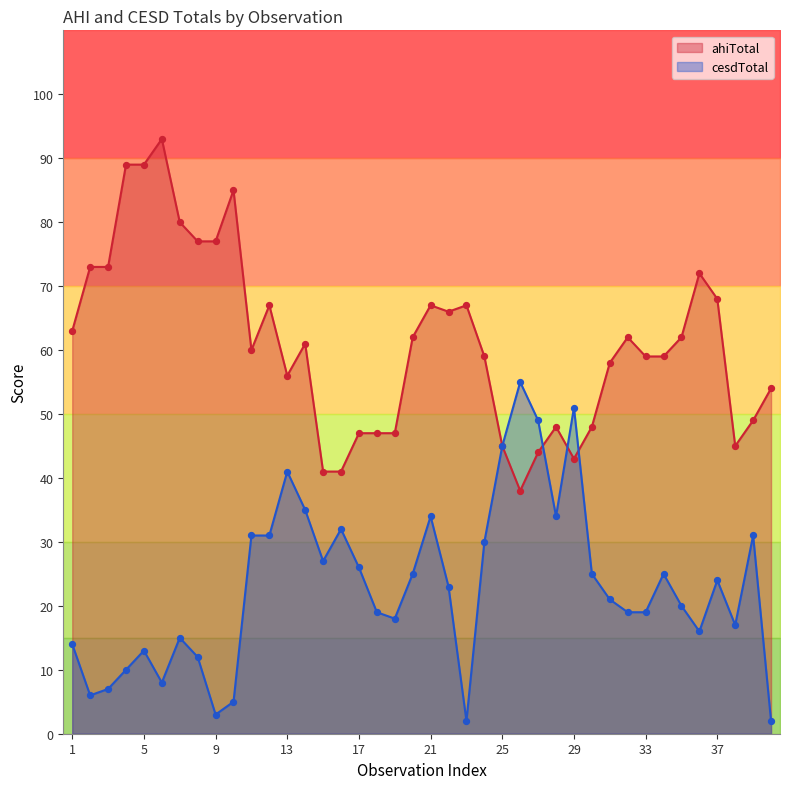

Which series has the largest total across all categories?

ahiTotal